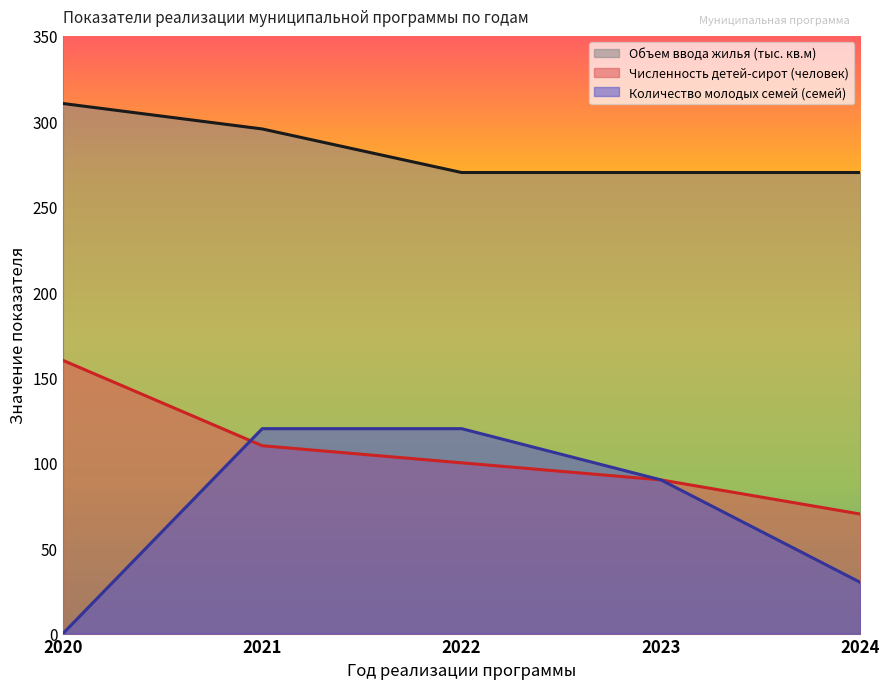

What value does the Объем ввода жилья (тыс. кв.м) series have at 2020?

310.4